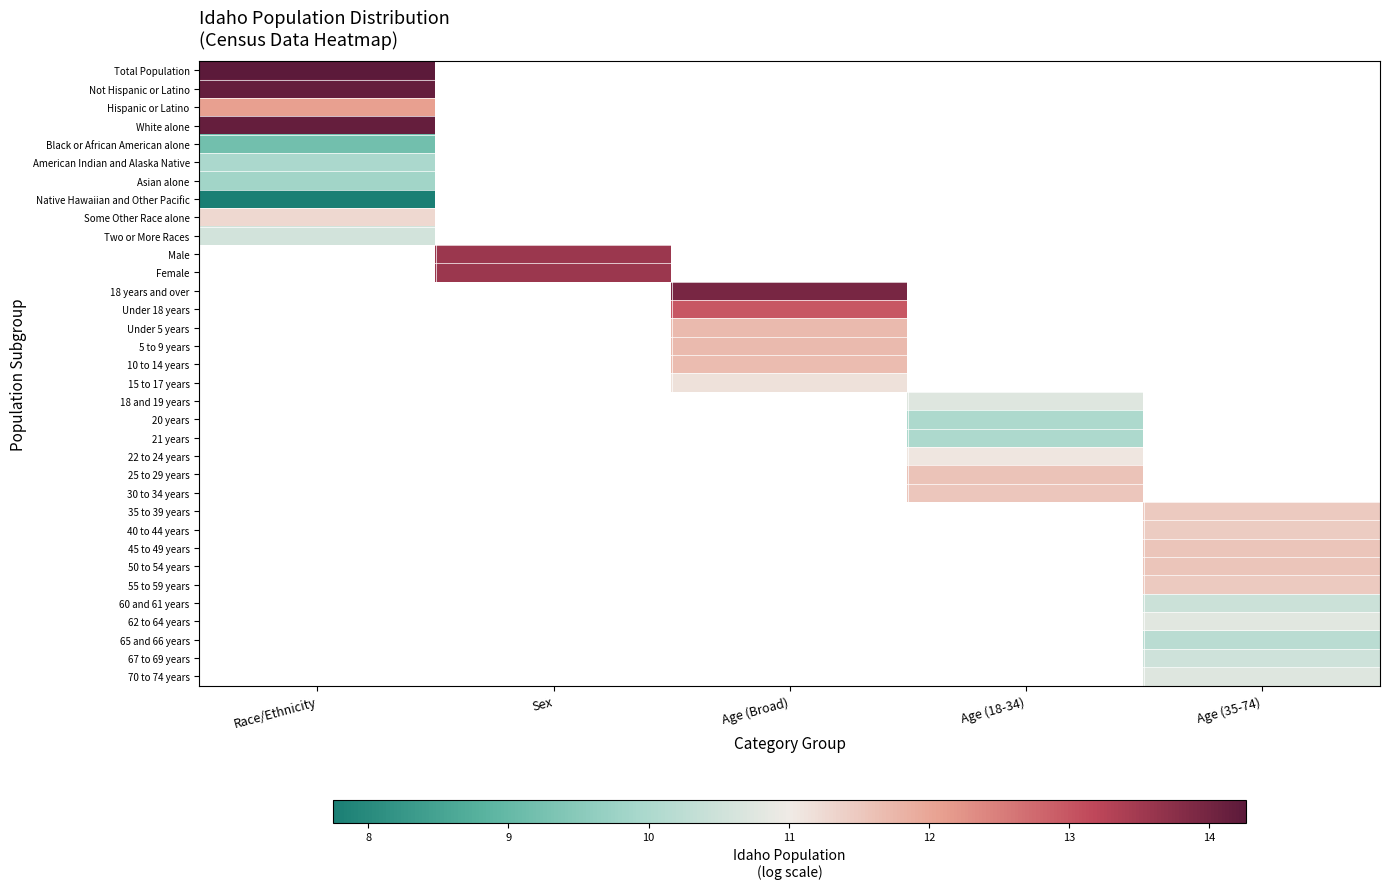

What is the spread (max minus min) of values at Race/Ethnicity?

6.5